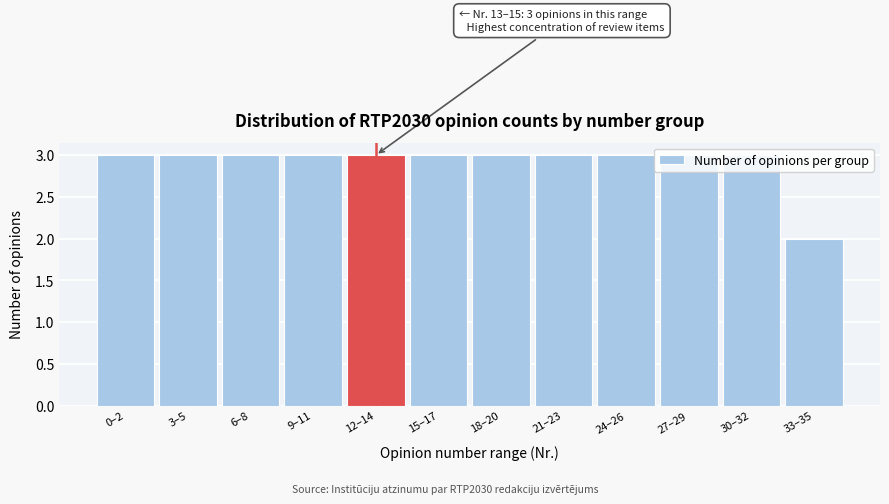

Approximately how many times larger is the value at 15–17 compared to 9–11?

1.0